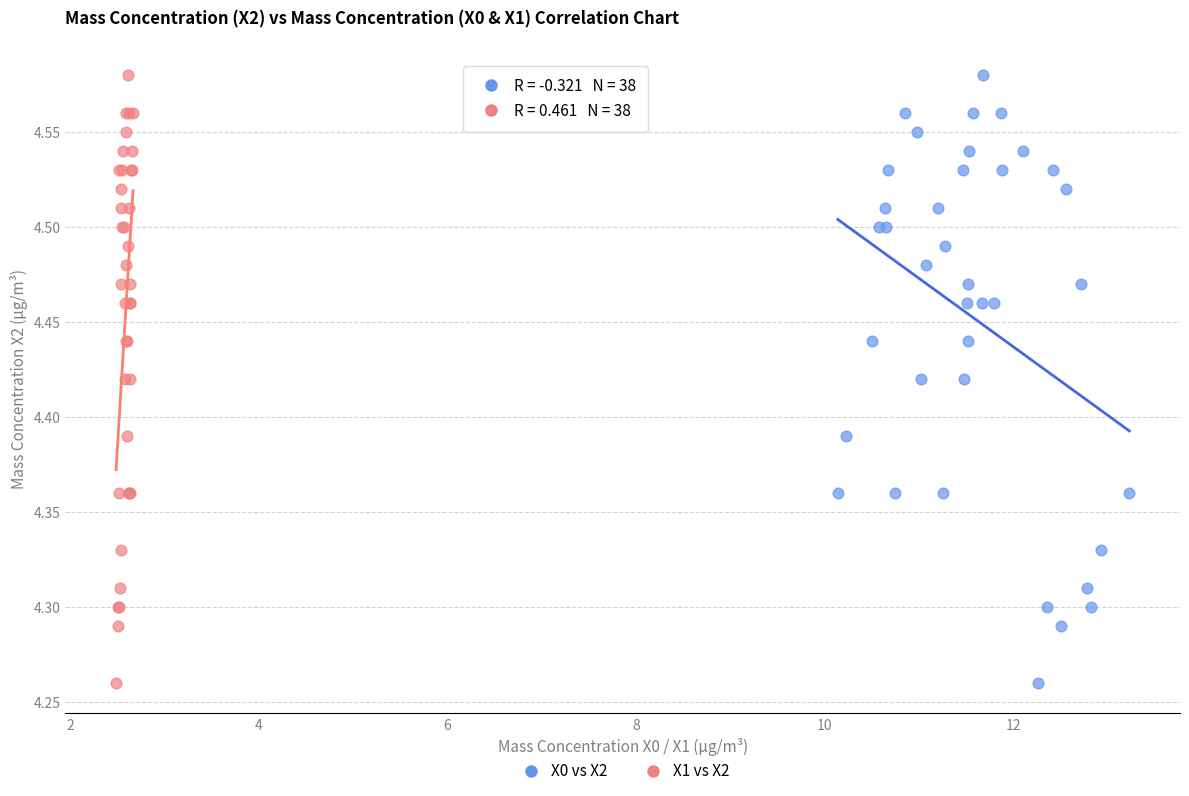

What are all the series names shown in the legend?

X0 vs X2, X1 vs X2